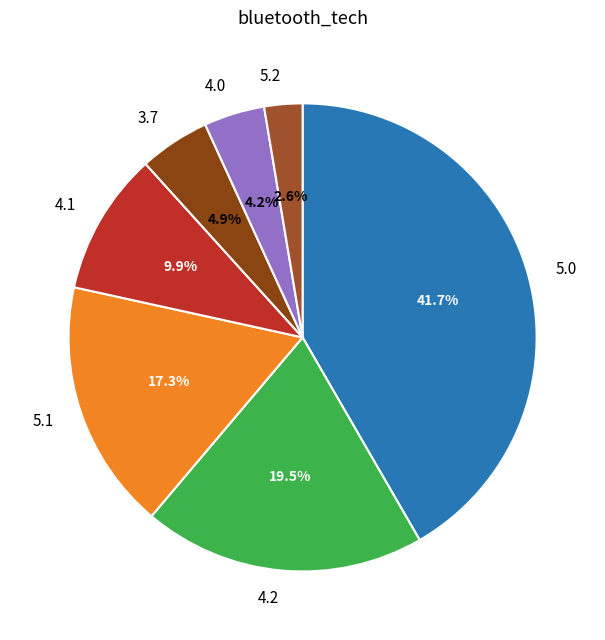

Is there any slice that represents more than half of the pie?

No